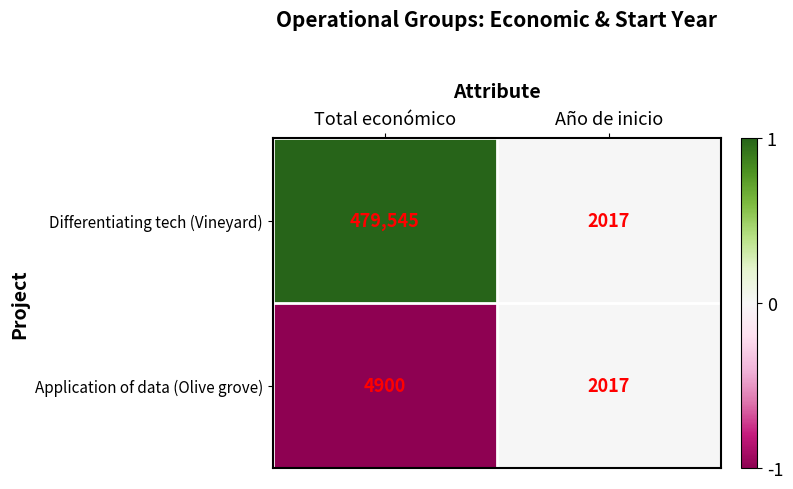

What is the difference between the maximum and minimum values in the Differentiating tech (Vineyard) series?

477528